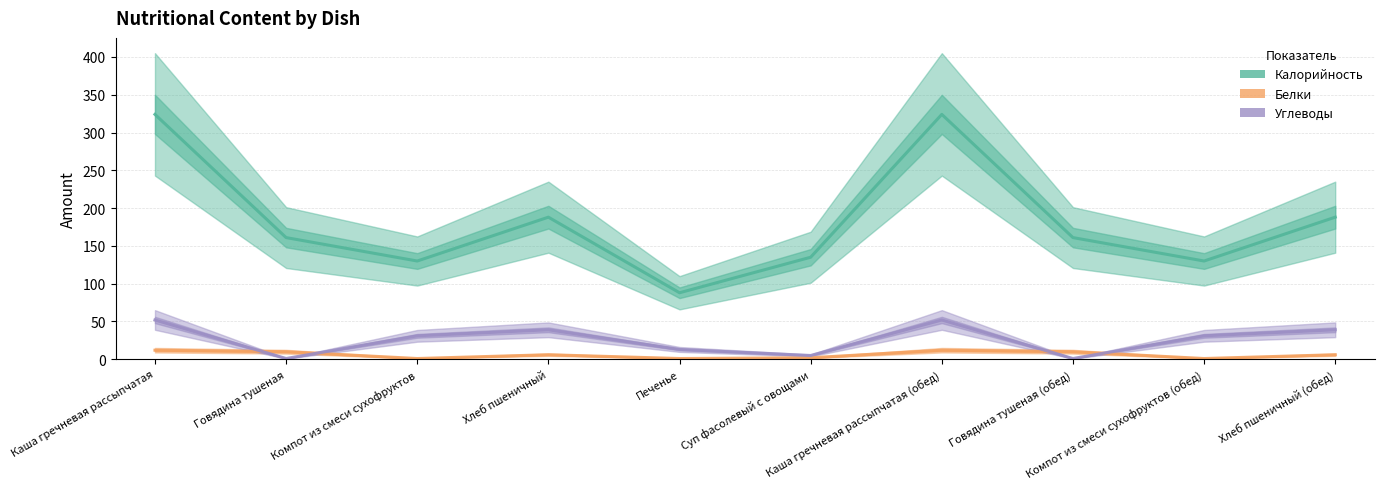

True or false: Калорийность and Белки cross at least once.

False